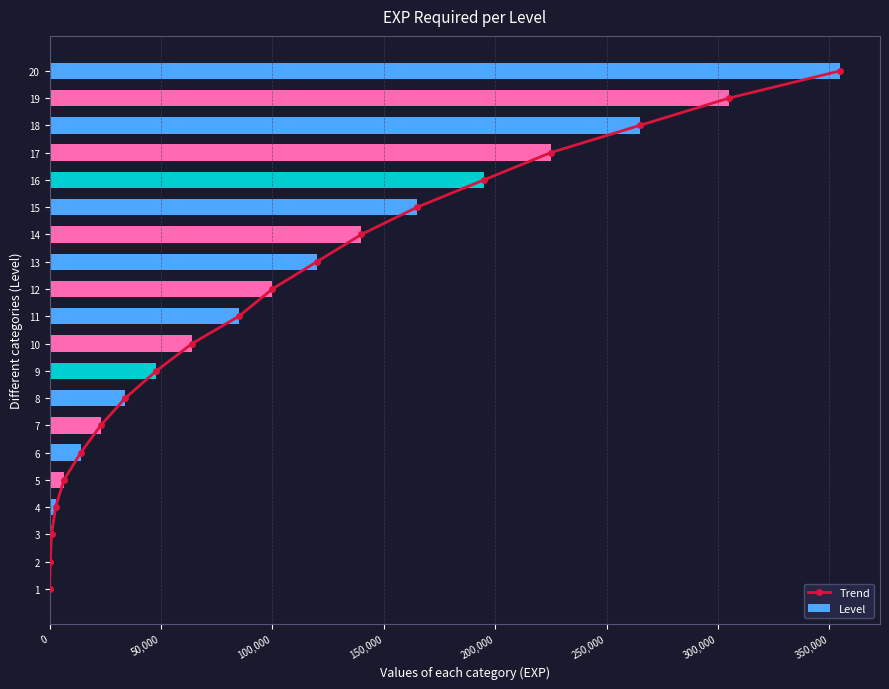

Which series has the largest total across all categories?

Level